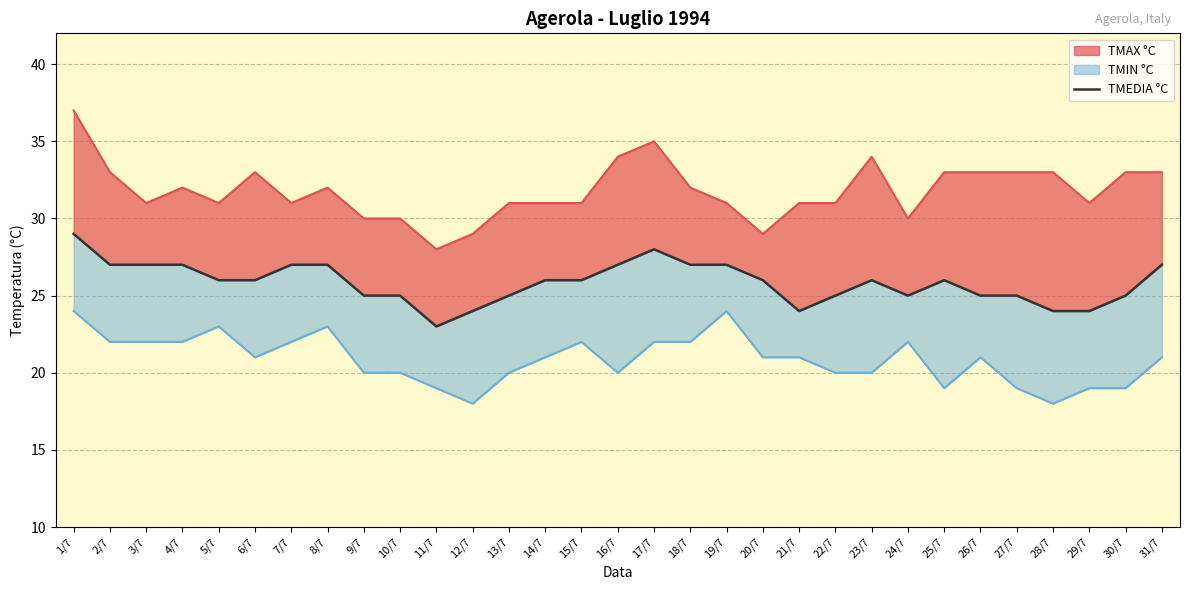

What position from the right is 8/7?

24